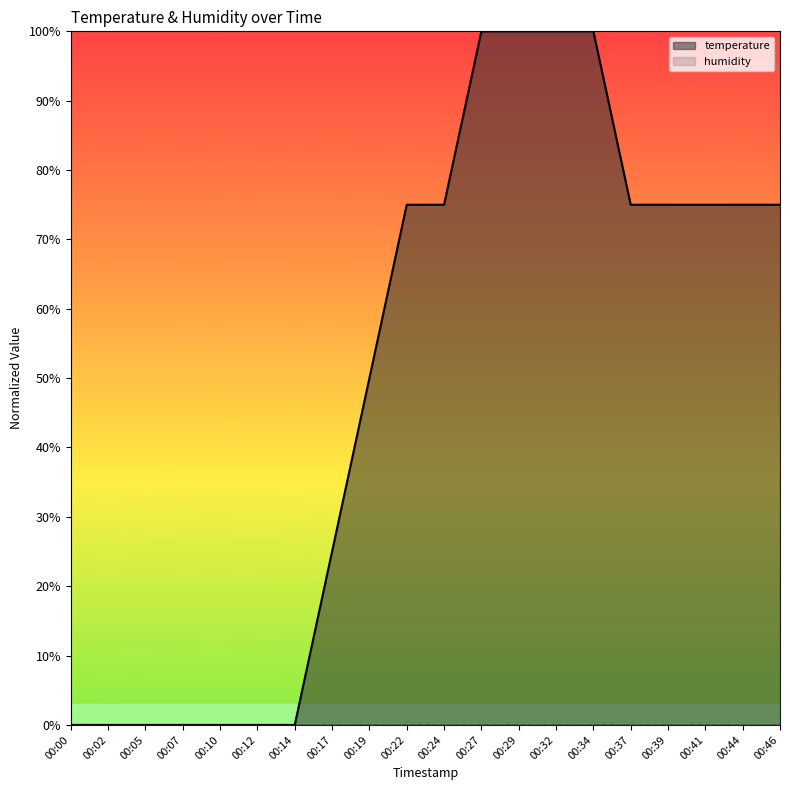

Does the chart display data point markers on the line(s)?

No